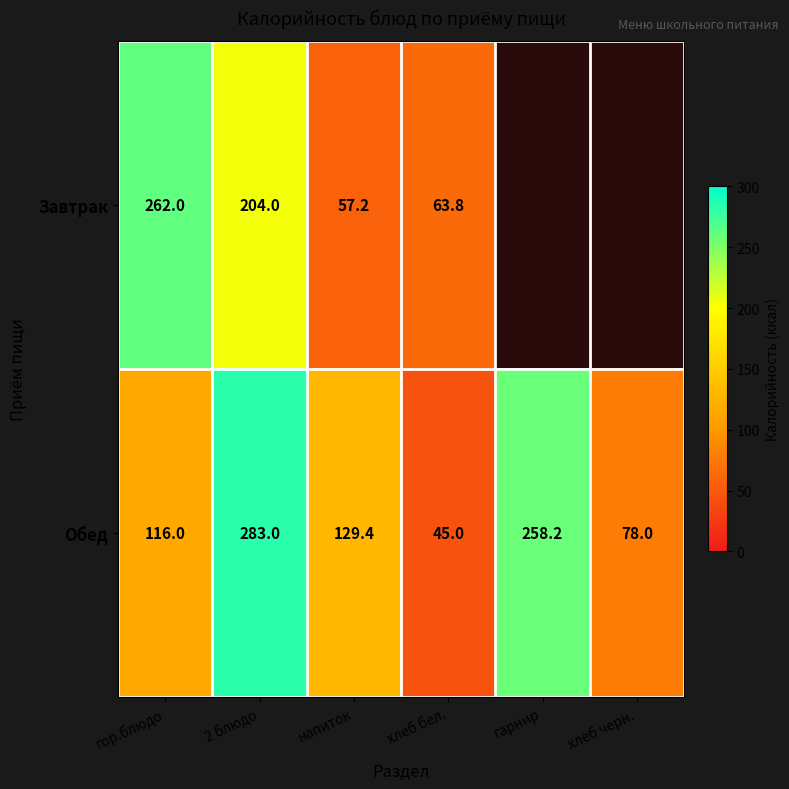

What is the difference between the highest and lowest values at хлеб бел.?

18.8